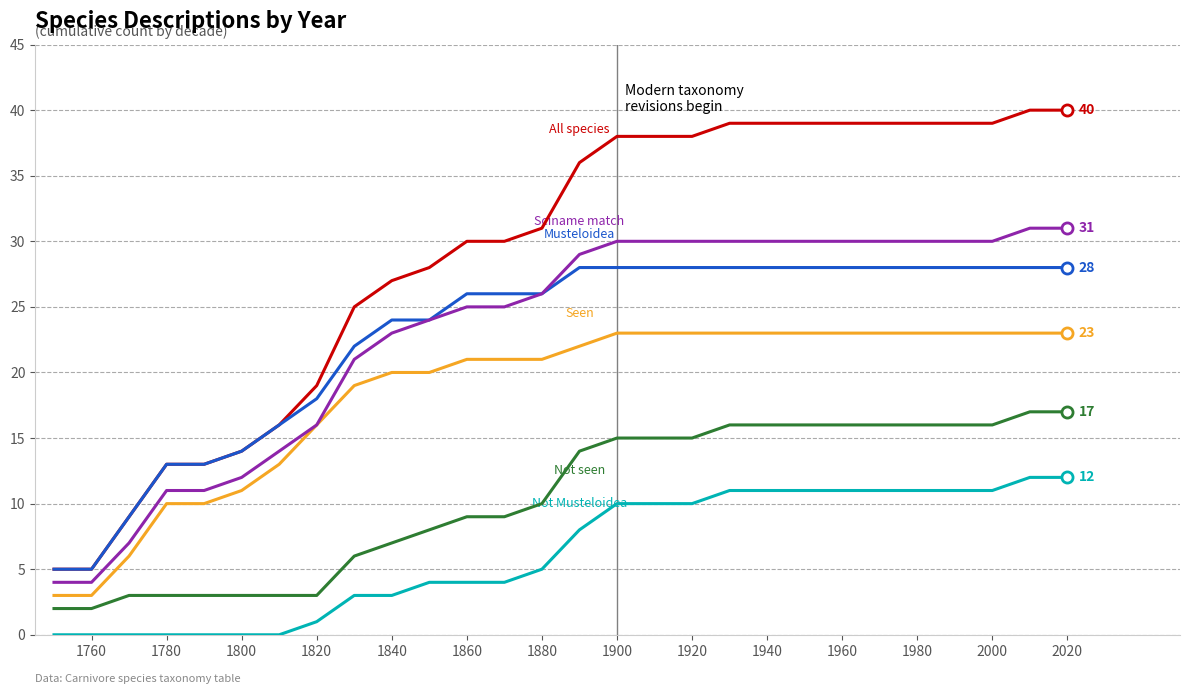

Count the number of data series in this chart.

6